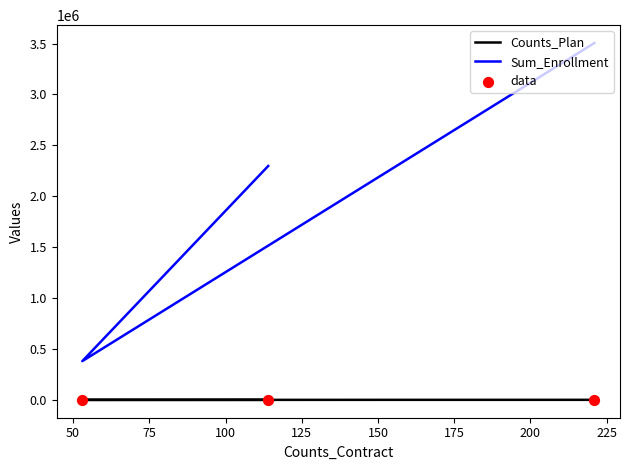

Is the value of Sum_Enrollment at 75 greater than the value of data at 50?

Yes